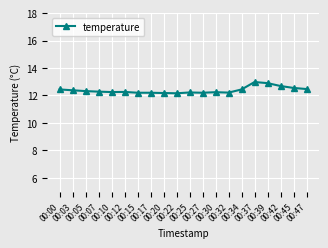

What is the smallest value displayed?

12.2